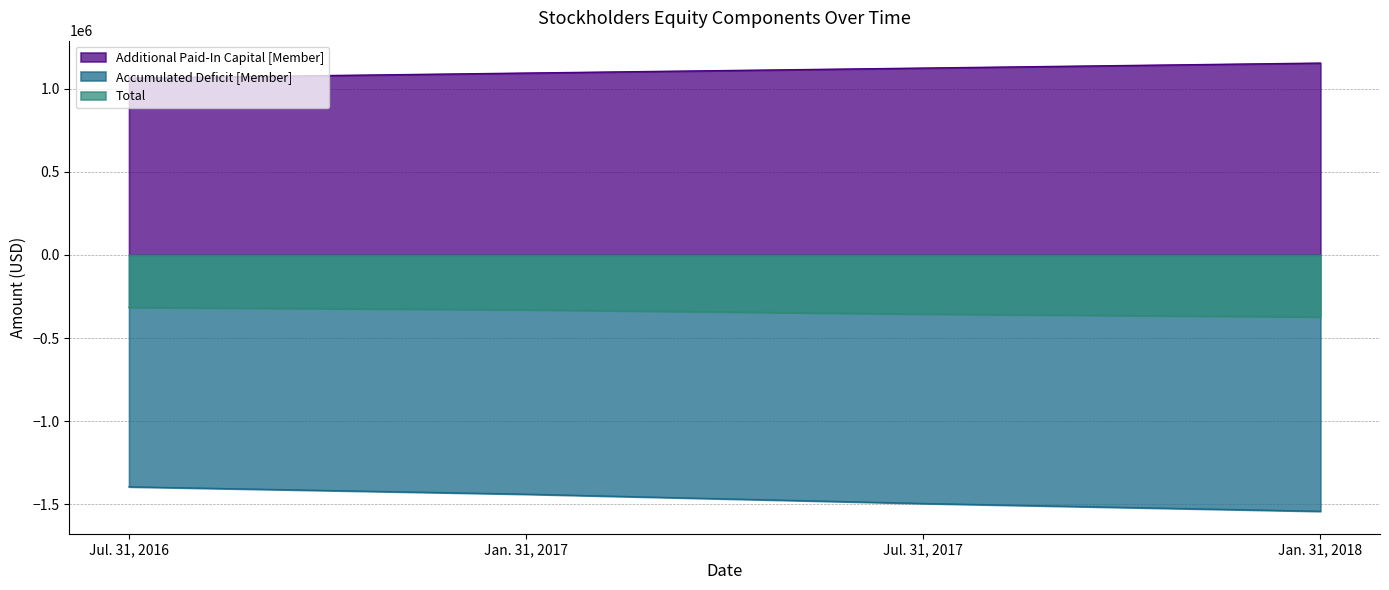

Which series has the largest total across all categories?

Additional Paid-In Capital [Member]